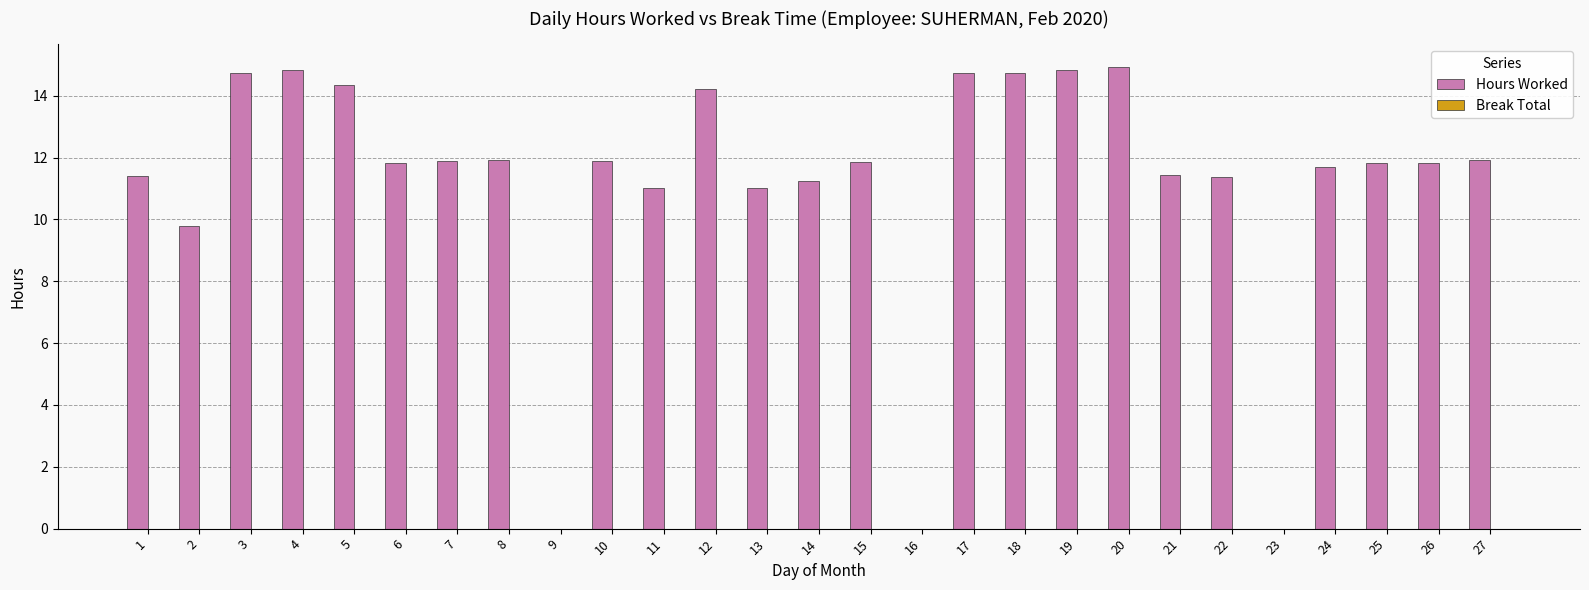

How many distinct data groups are displayed?

1